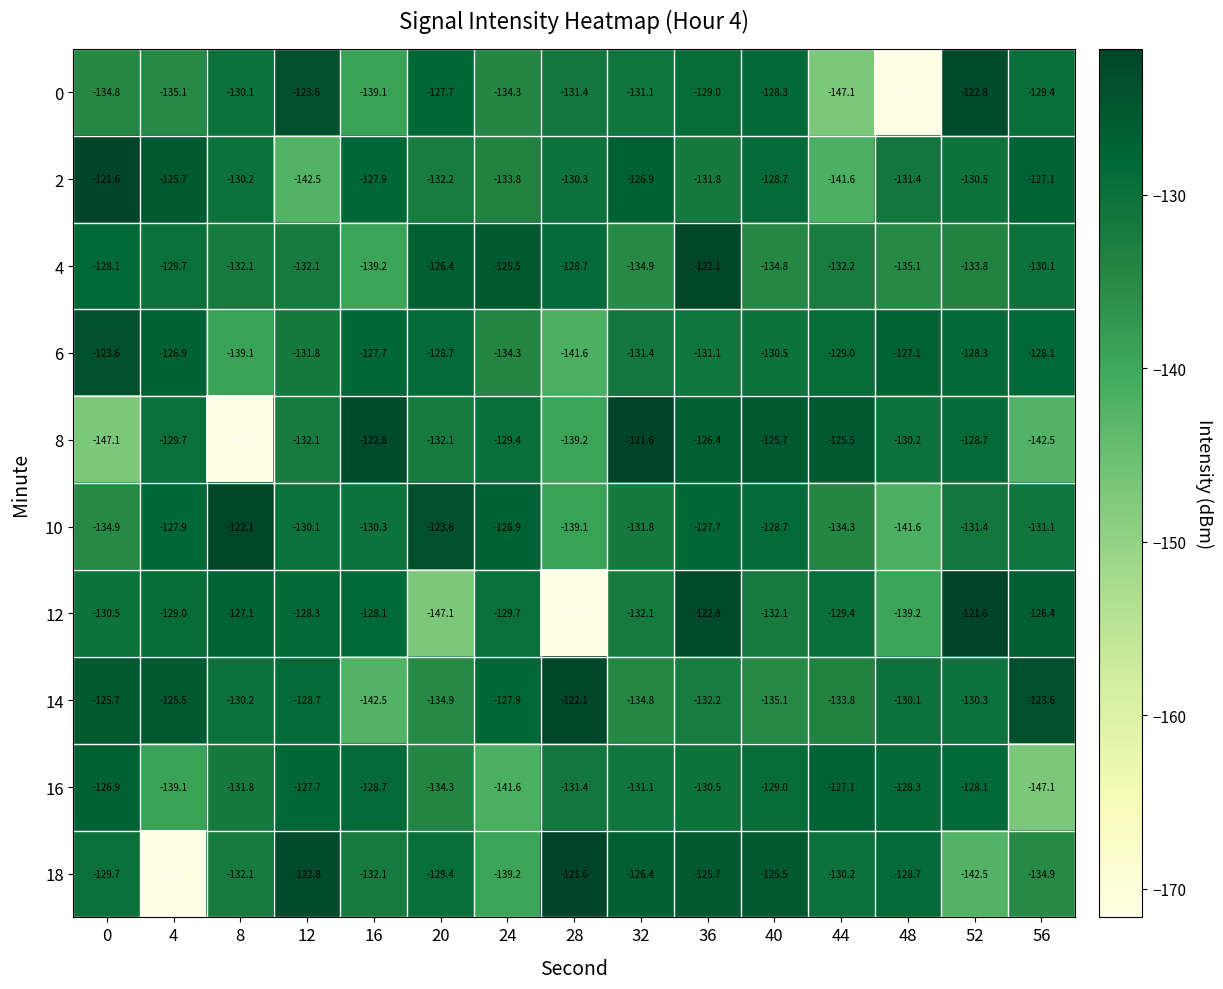

What is the sum of all 10 values?

-1961.5